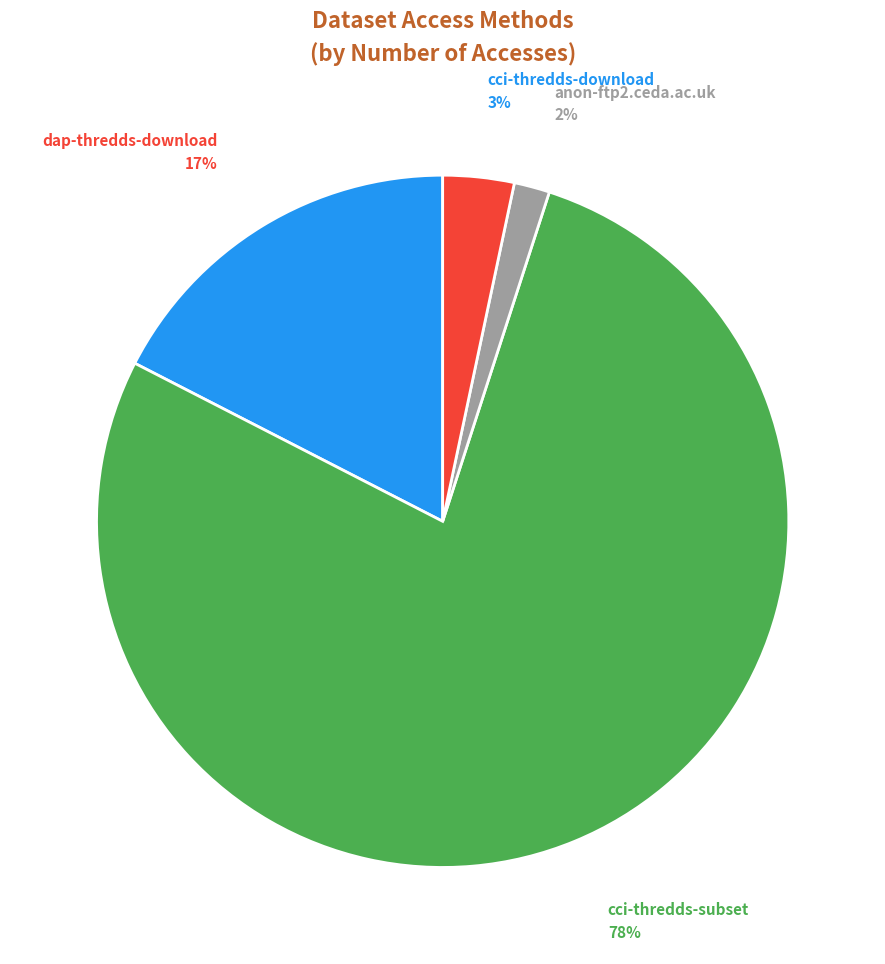

Do cci-thredds-subset and anon-ftp2.ceda.ac.uk together represent more than half of the pie?

Yes